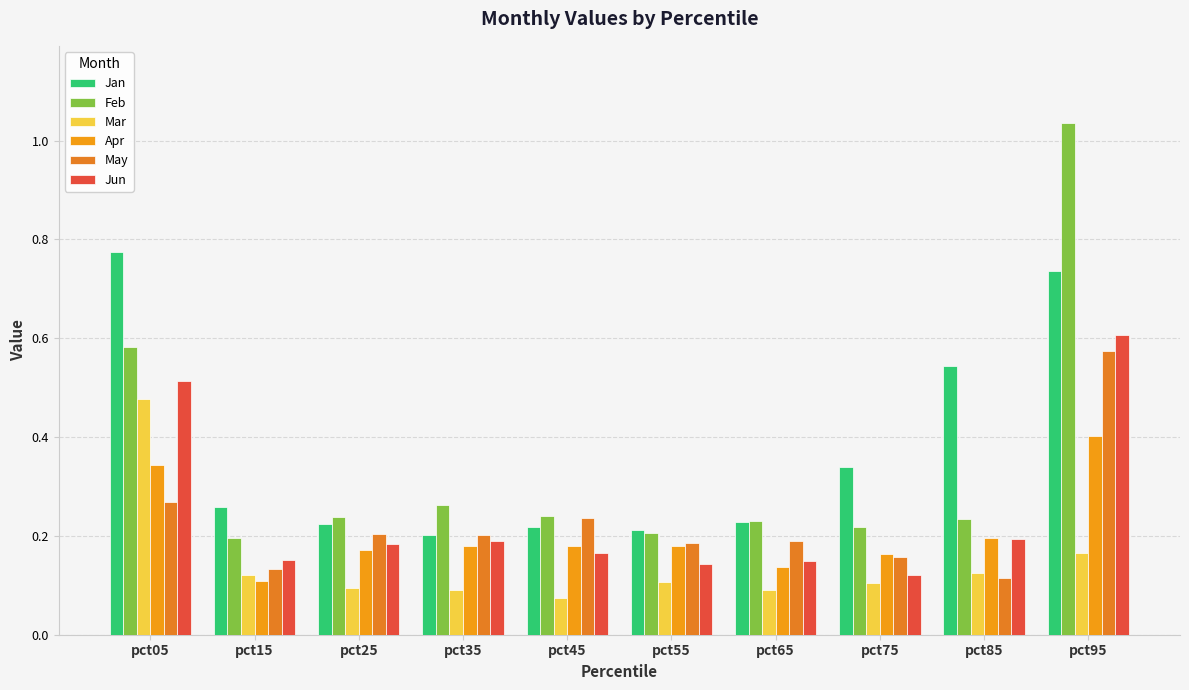

What is the sum of all Jun values?

2.4